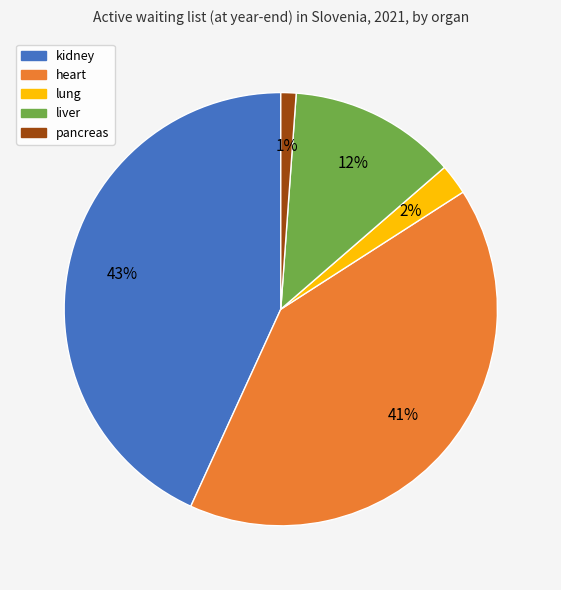

Is the sum of lung and heart greater than half?

No